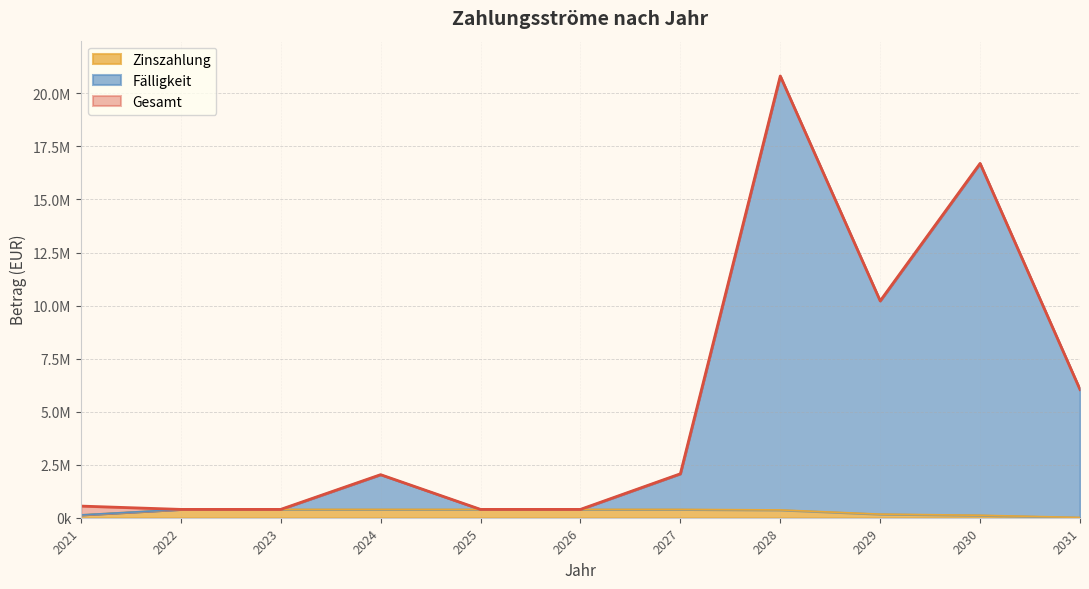

True or false: Zinszahlung and Gesamt intersect in this chart.

False